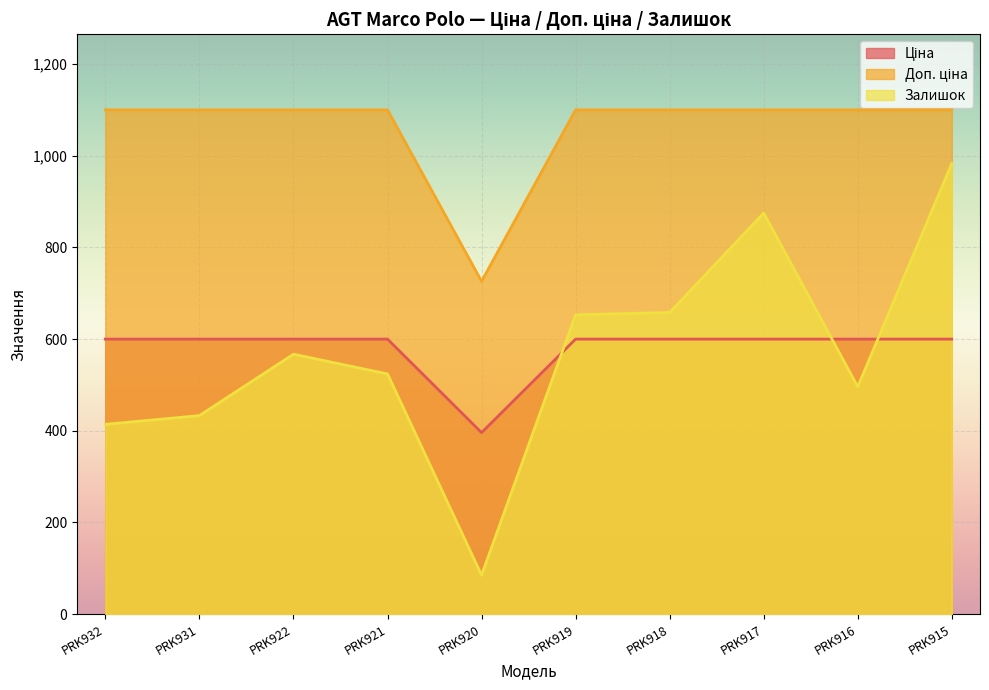

What is the minimum value for Доп. ціна?

726.0